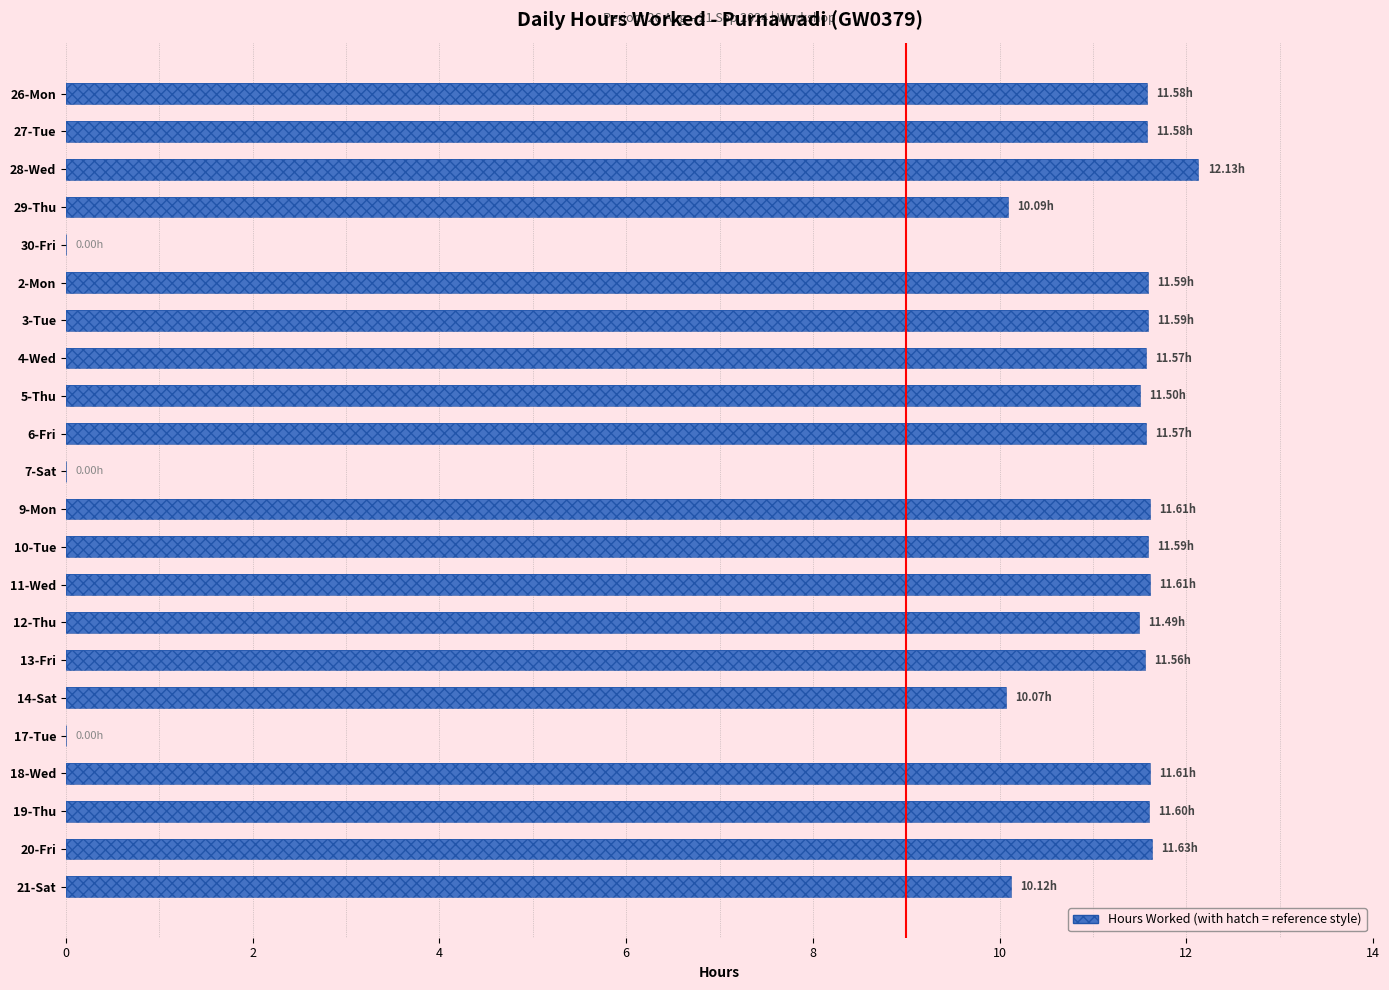

What is the maximum value shown in the chart?

12.1